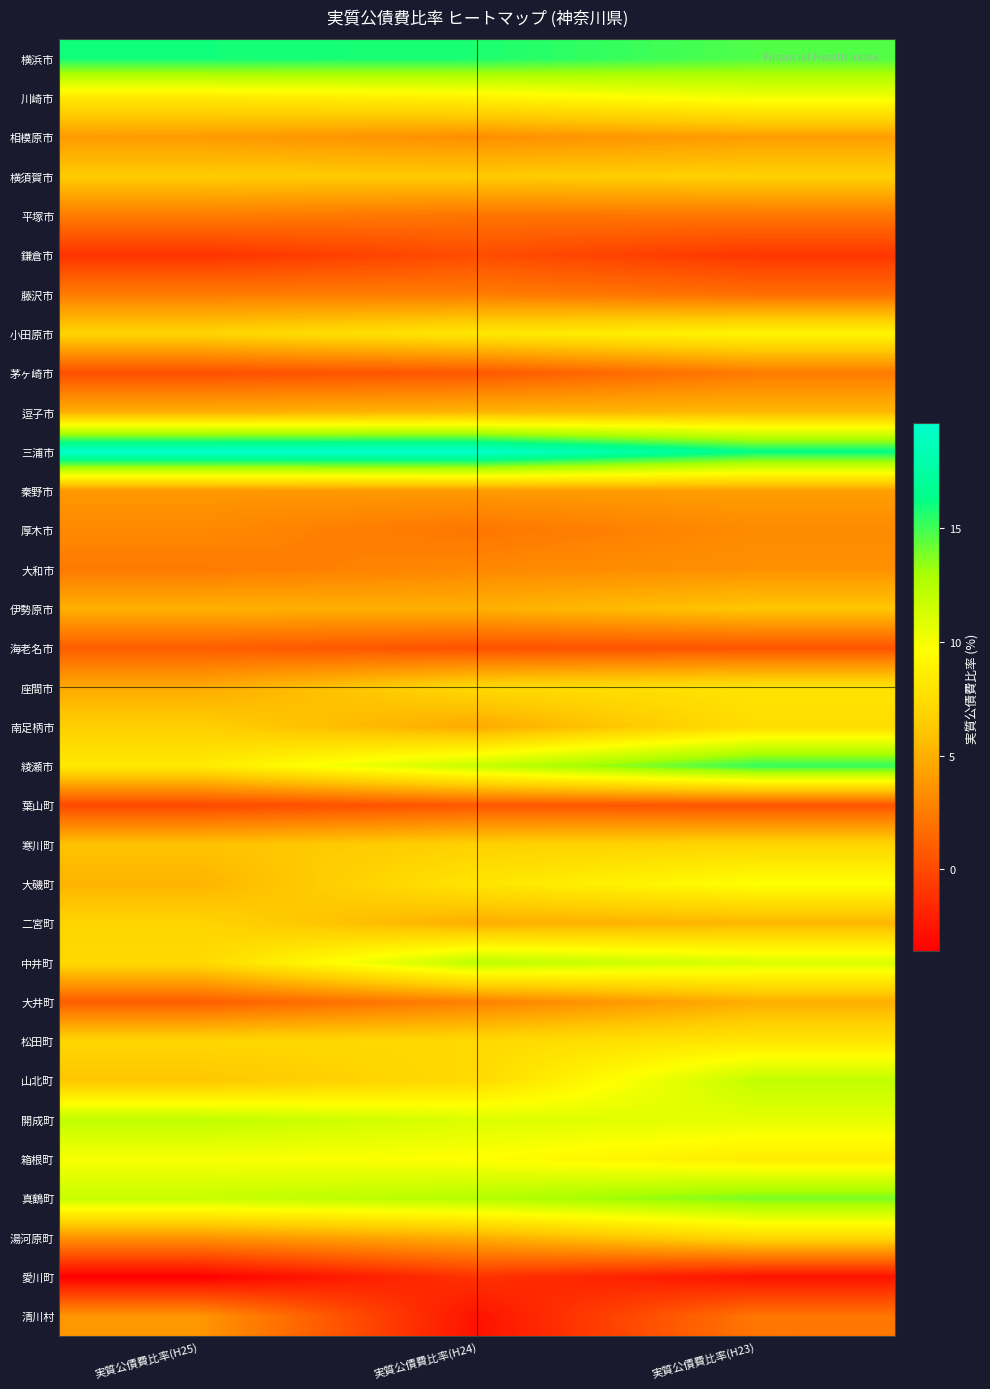

What is the minimum value shown in the chart?

-3.6